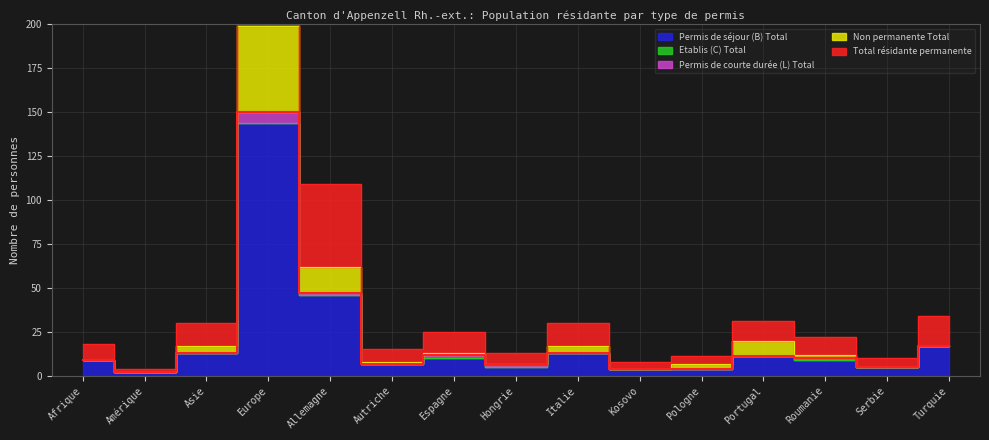

What is the difference between the Permis de séjour (B) Total values at Kosovo and Hongrie?

1